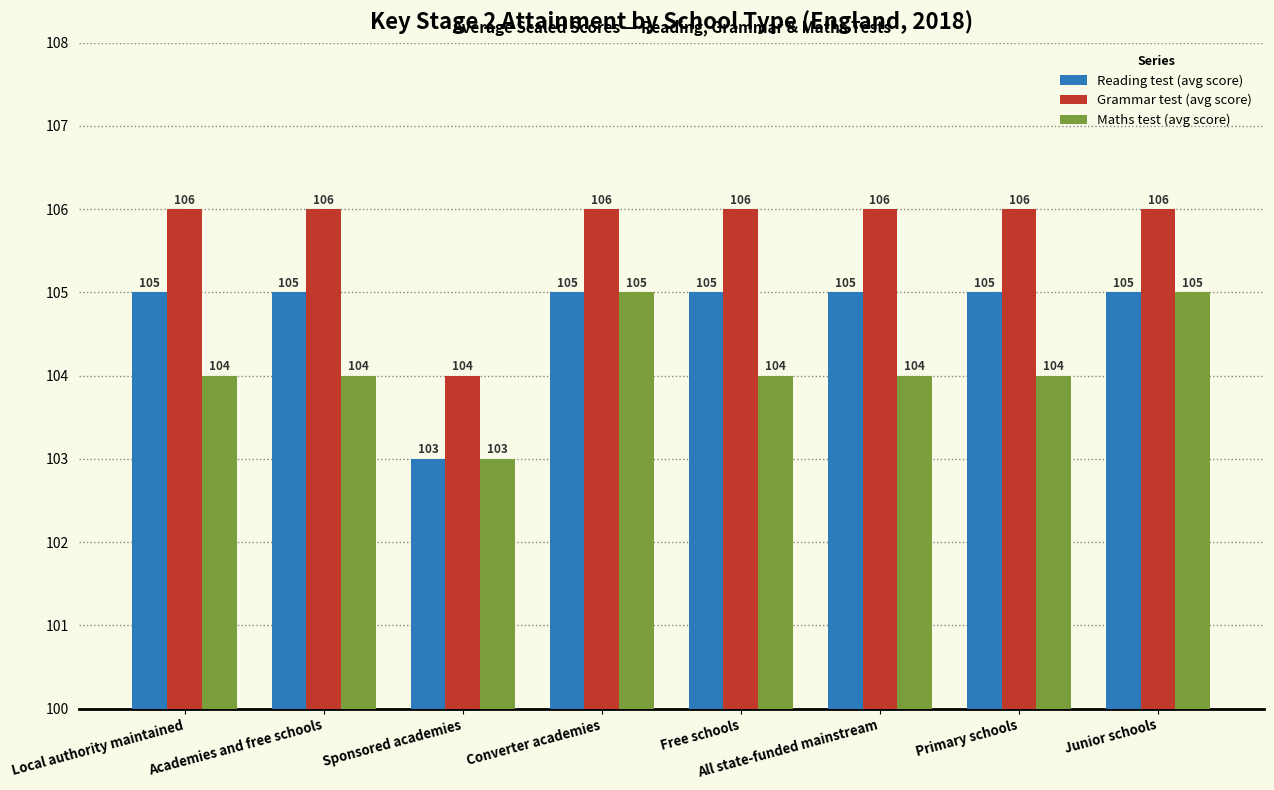

Count the Grammar test (avg score) values in the range 106 to 107.

7